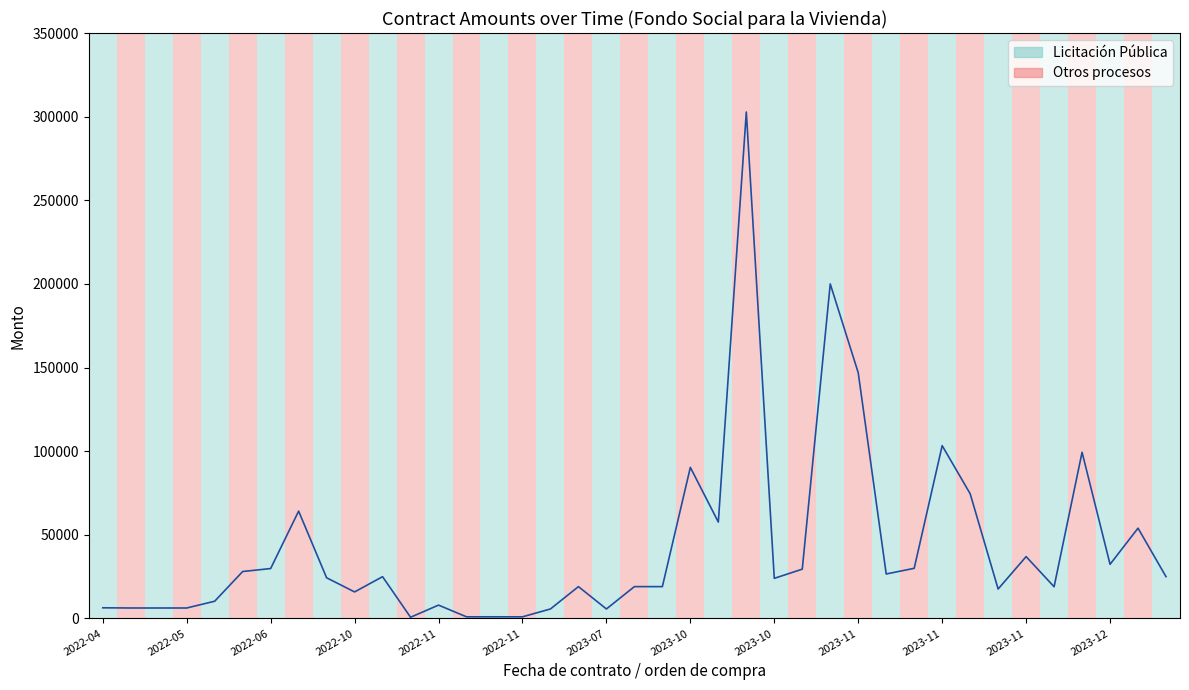

What is the smallest value displayed?

737.3